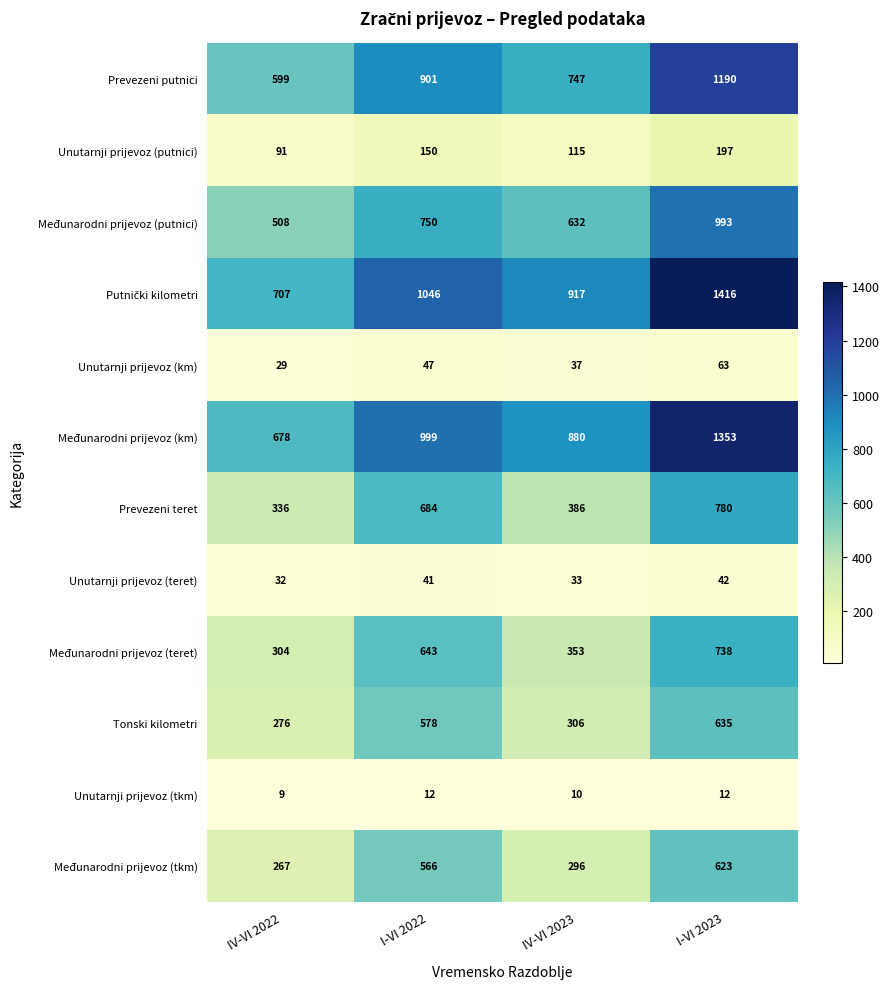

True or false: Međunarodni prijevoz (teret) has a value of 1025 at I-VI 2022.

False